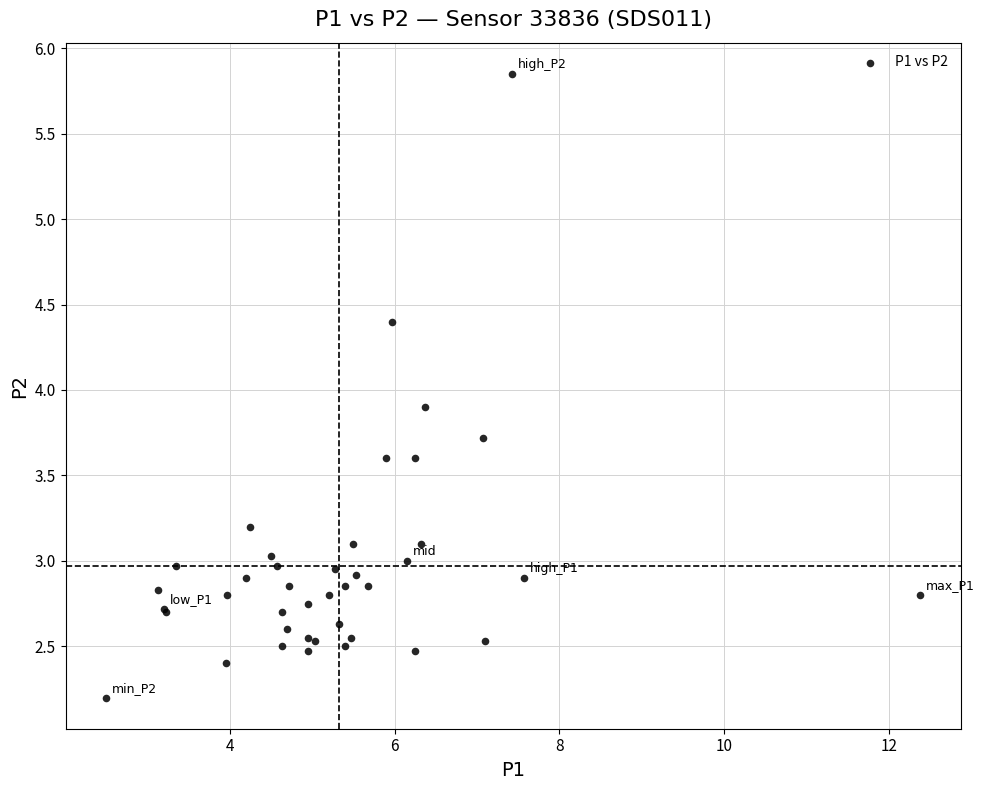

What Y value in the scatter plot is closest to 4?

3.9